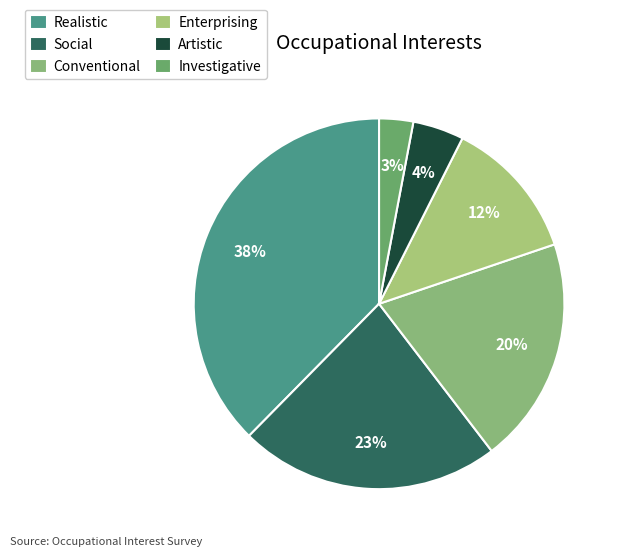

To the nearest percent, what percentage of the pie is Investigative?

3%